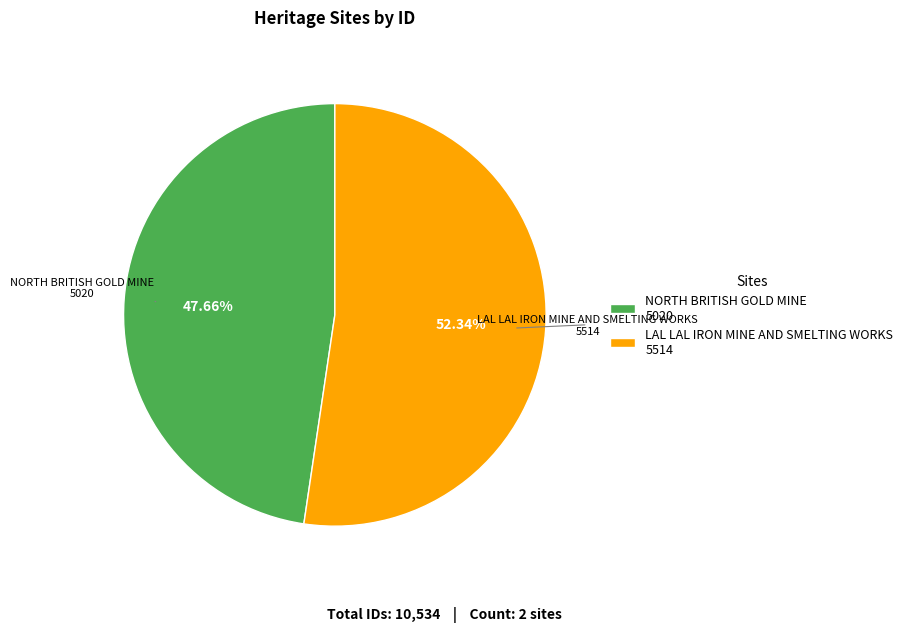

Is NORTH BRITISH GOLD MINE the majority of the pie?

No